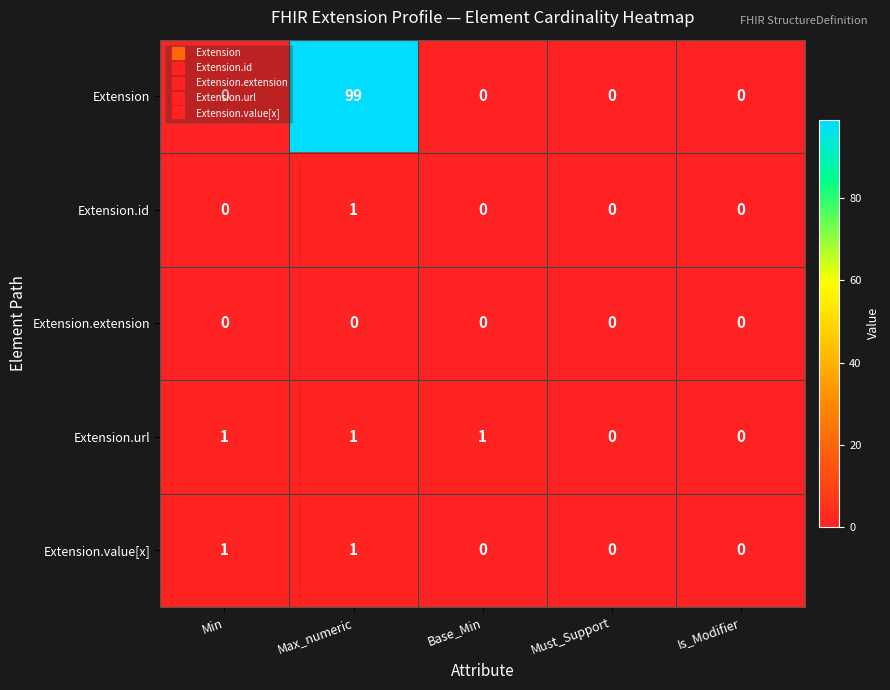

Count the Extension.value[x] values in the range 0 to 1.

5